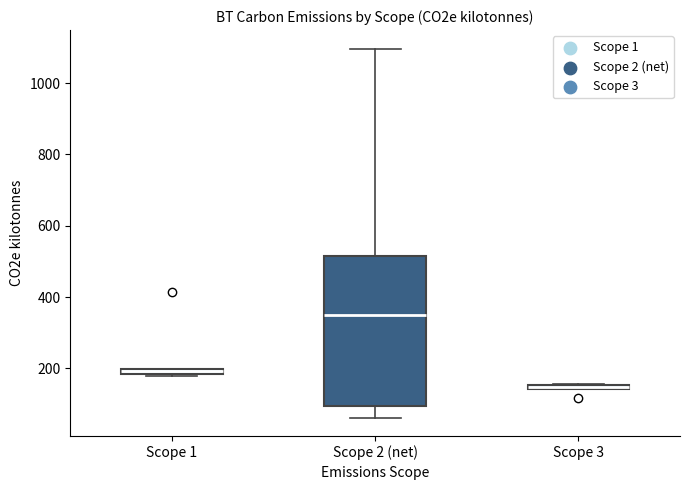

Comparing the boxes themselves (not the whiskers), which one is the tallest?

Scope 2 (net)